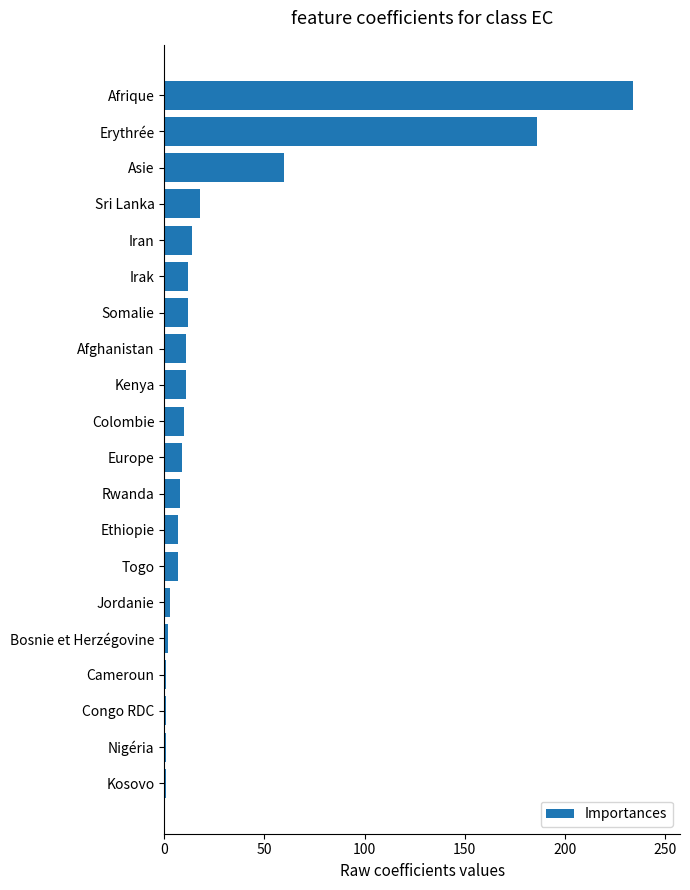

What is the difference between the maximum and minimum values?

233